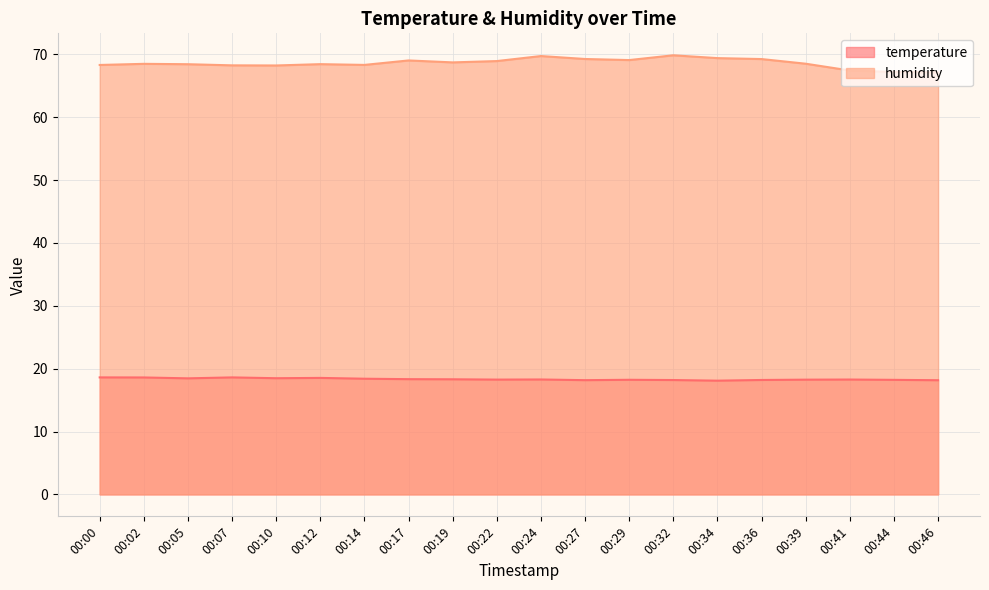

At how many categories does at least one series exceed 54?

20